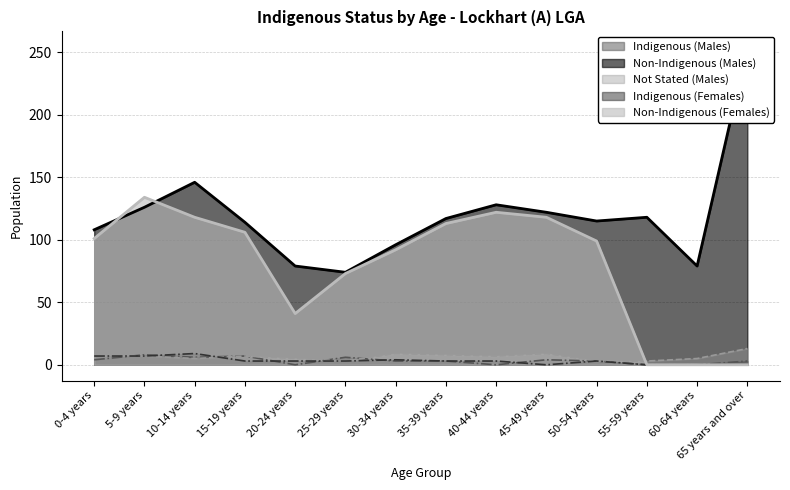

At how many categories does at least one series exceed 78?

13